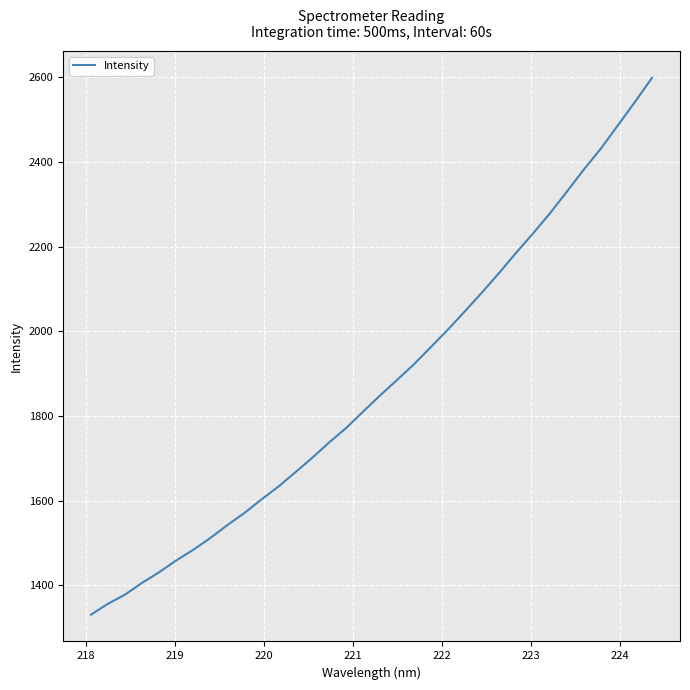

How many lines are shown in the chart?

1